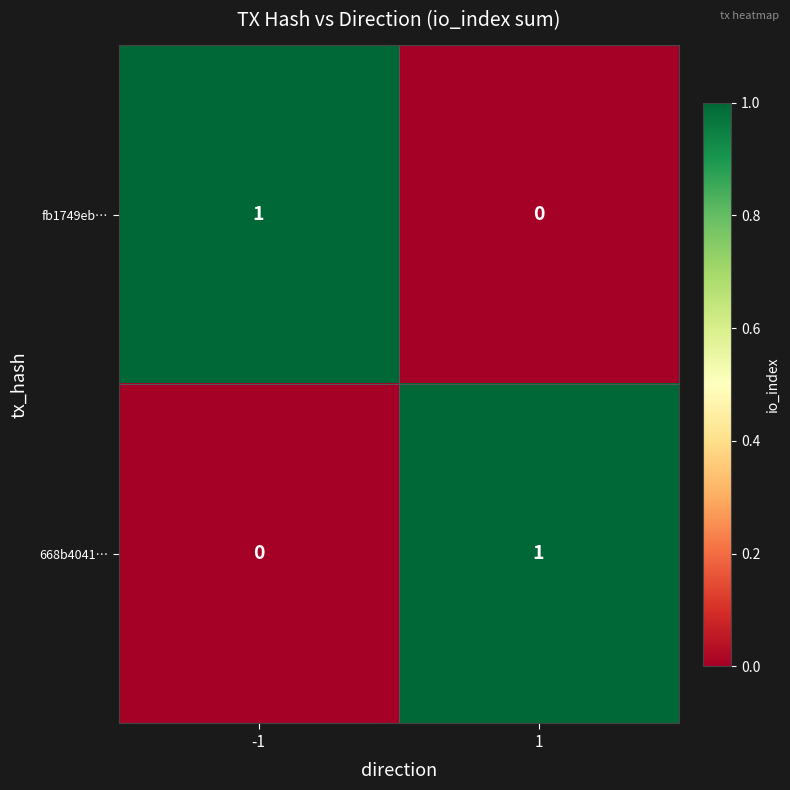

Is it true that 668b4041… equals 2 at 1?

False